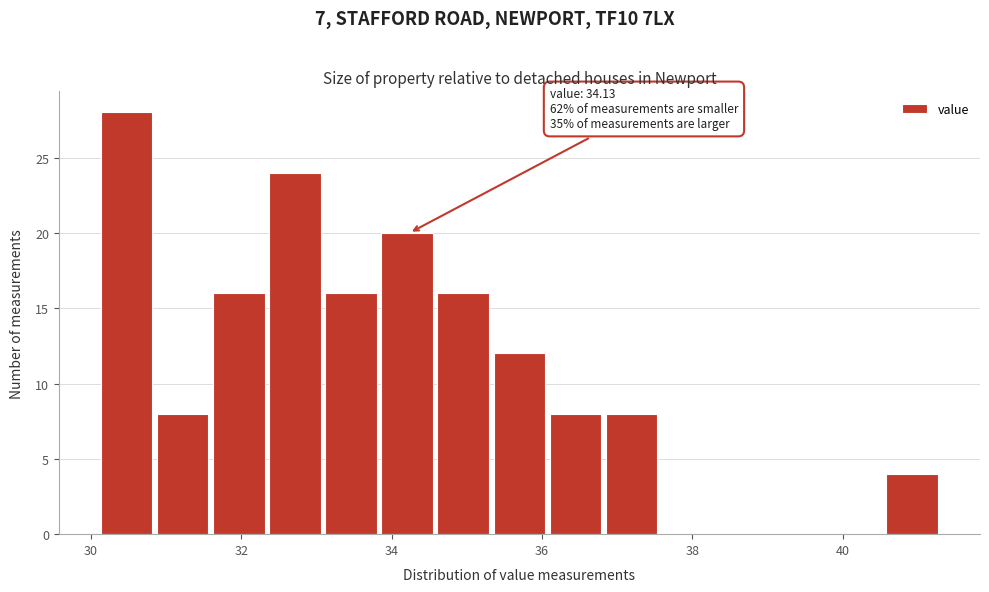

Read against the x-axis, roughly where is the centre of the tallest bar?

30.4